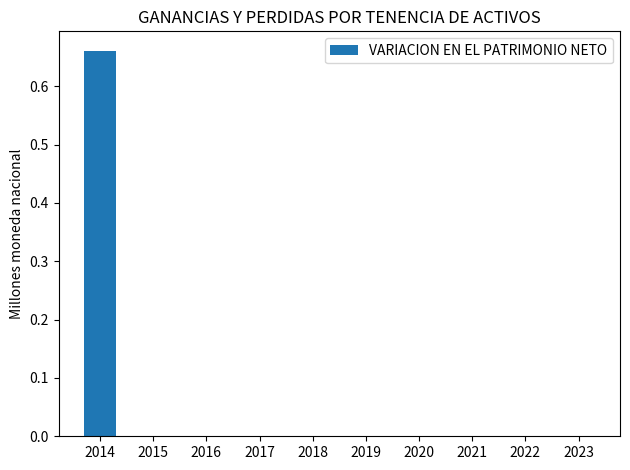

How many distinct data groups are displayed?

1